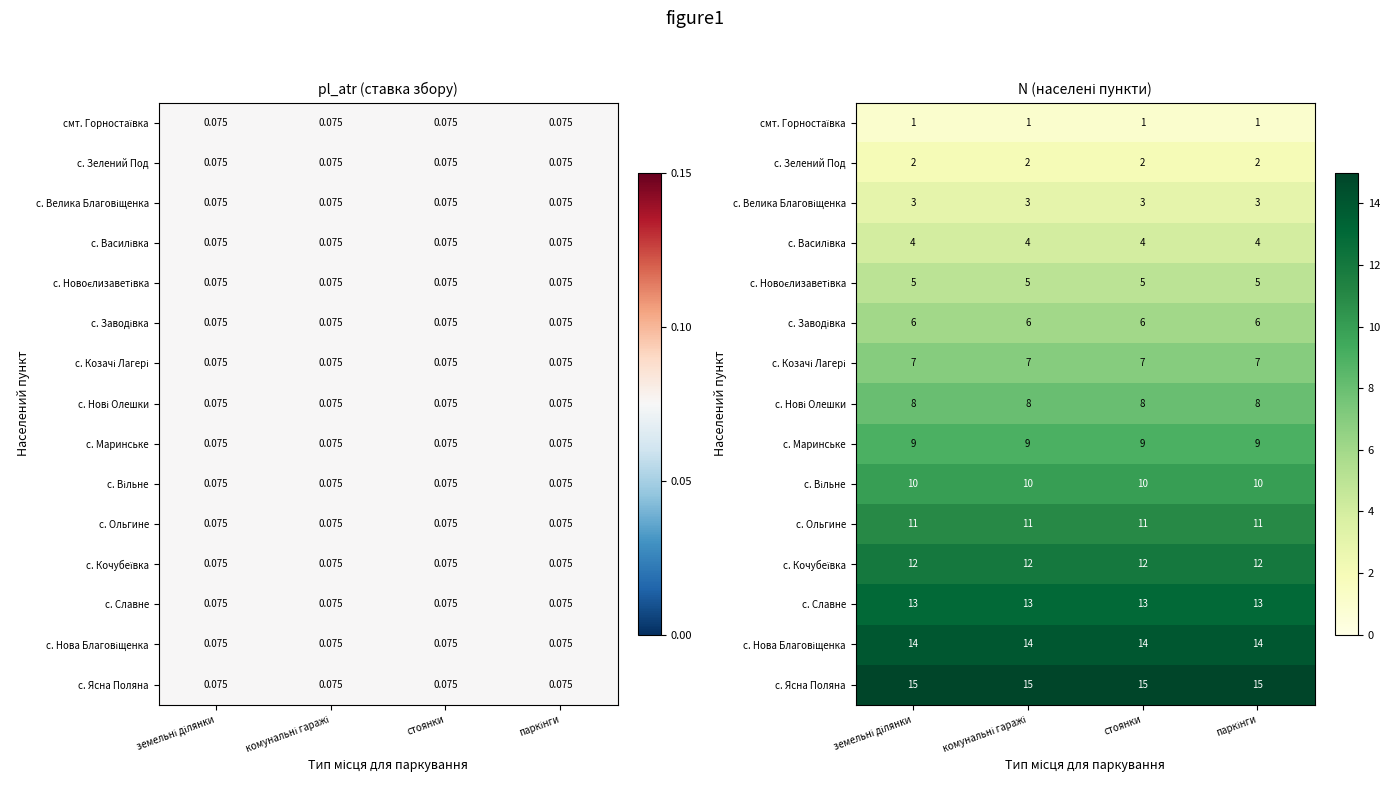

What is the sum of all с. Маринське values?

36